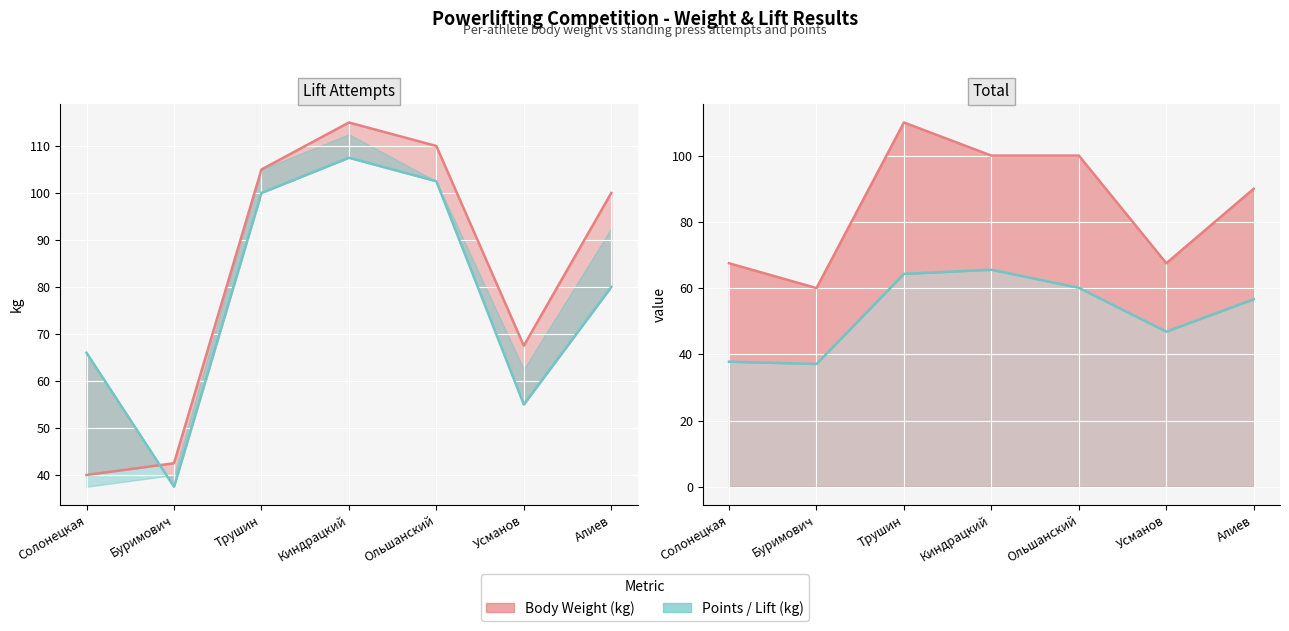

What is the smallest value displayed?

37.1